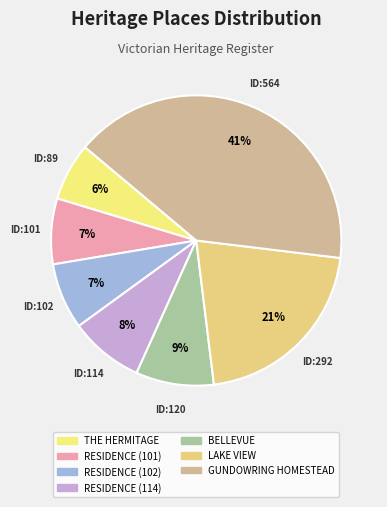

True or false: GUNDOWRING HOMESTEAD accounts for 51% of the total.

False